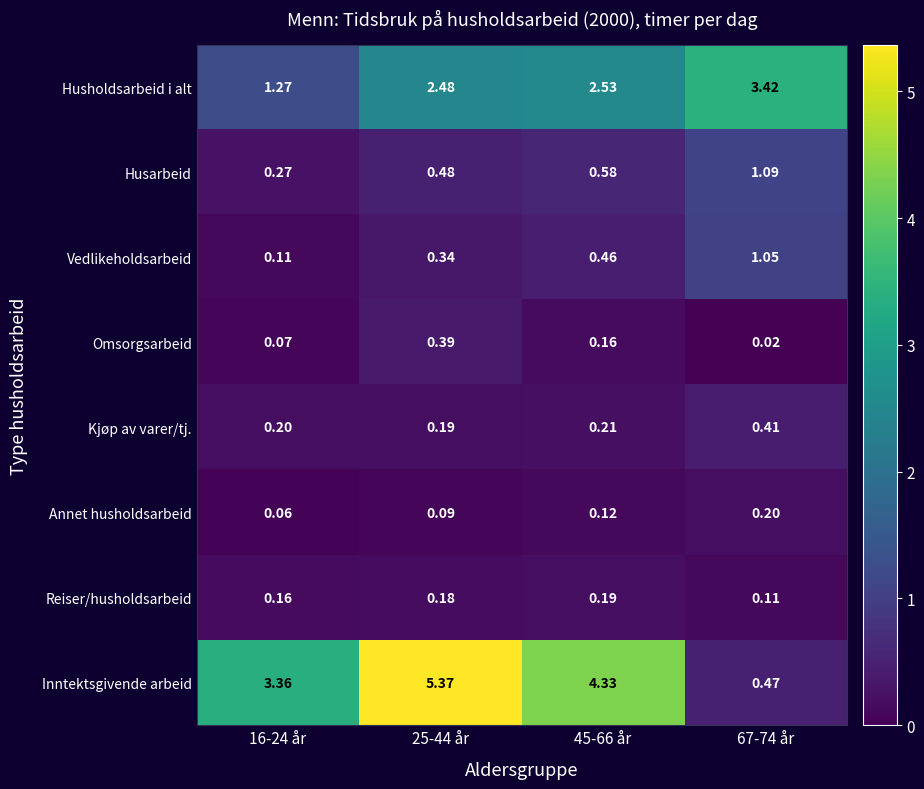

Is the value of Husarbeid at 25-44 år greater than the value of Annet husholdsarbeid at 16-24 år?

Yes